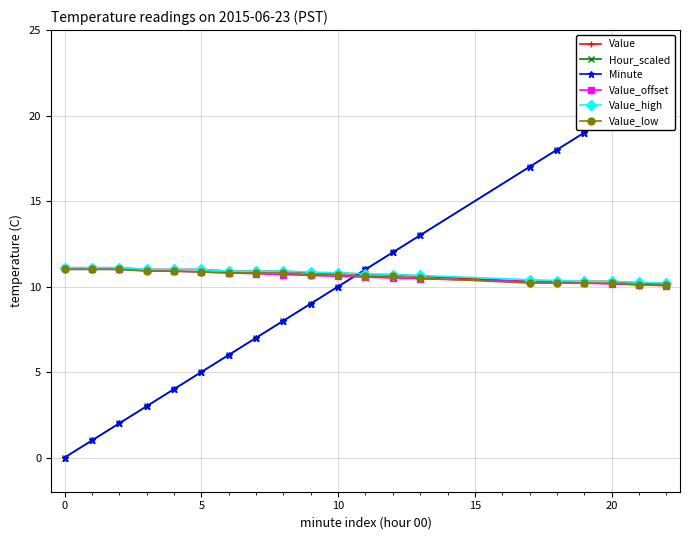

The Value_offset series shows 10.2 at 20. True or false?

True